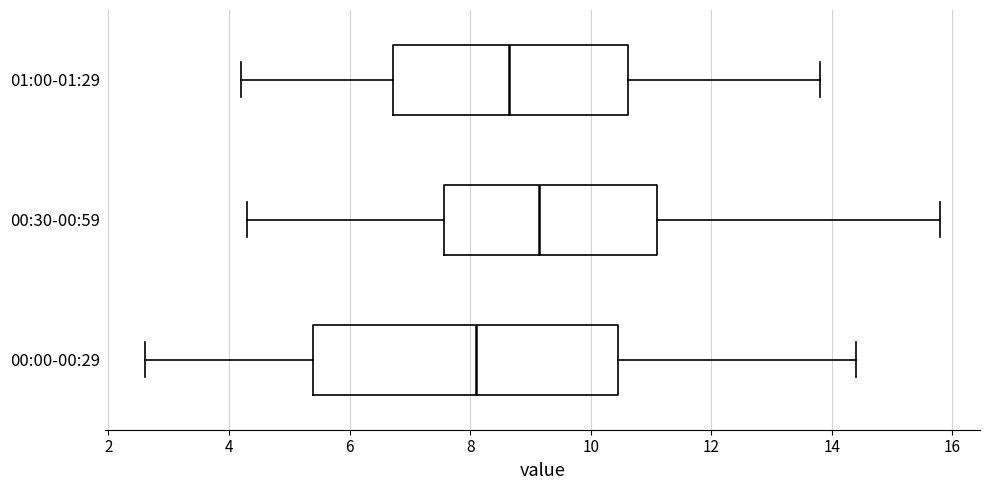

Where is the right edge of the box for 01:00-01:29 on the x-axis? The values are not printed on the chart, so give them approximately, as read against the axis.

10.6